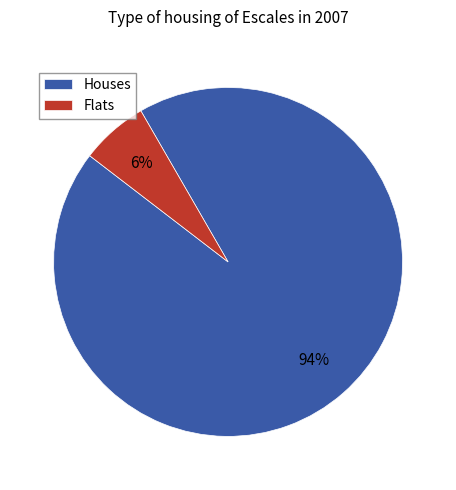

How many segments does this pie chart have?

2